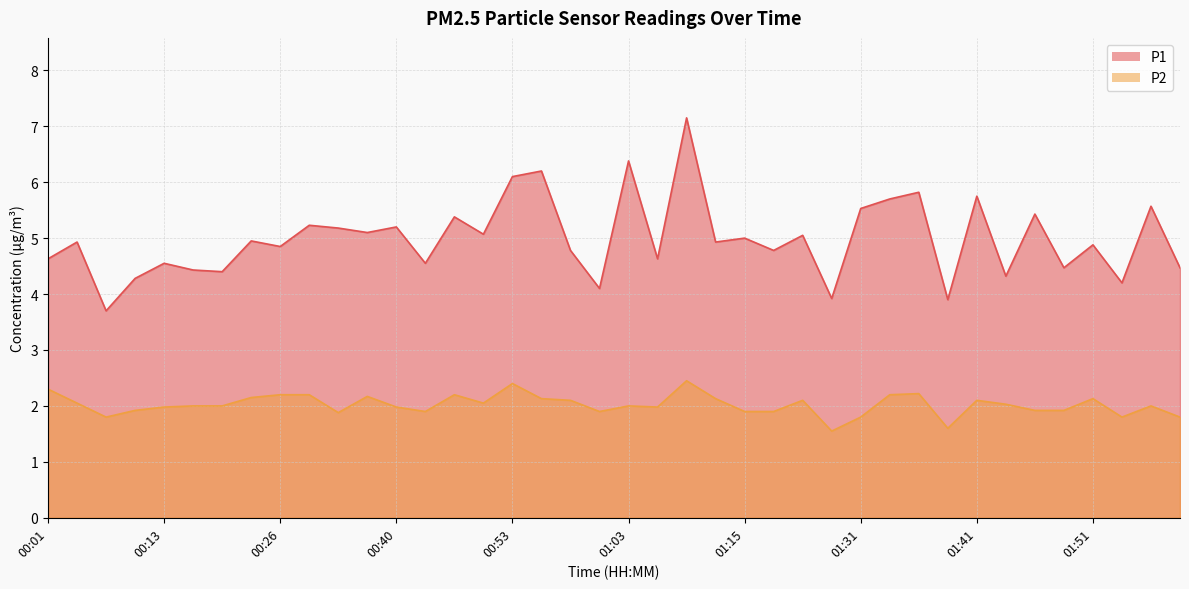

Rank the series by their average value, from lowest to highest.

P2, P1